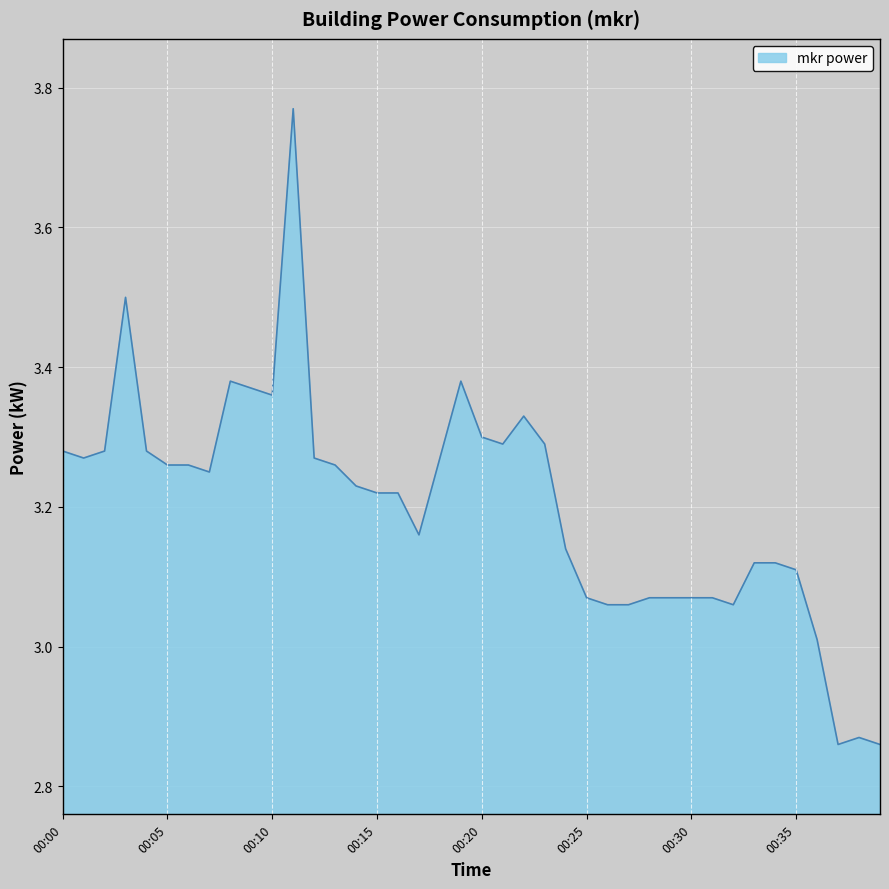

How many interior local peaks (higher than both neighbors) does the data have?

6